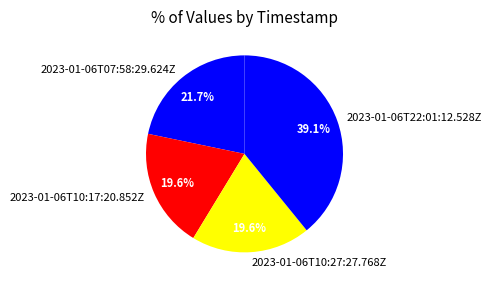

What is the largest slice in the pie chart?

2023-01-06T22:01:12.528Z